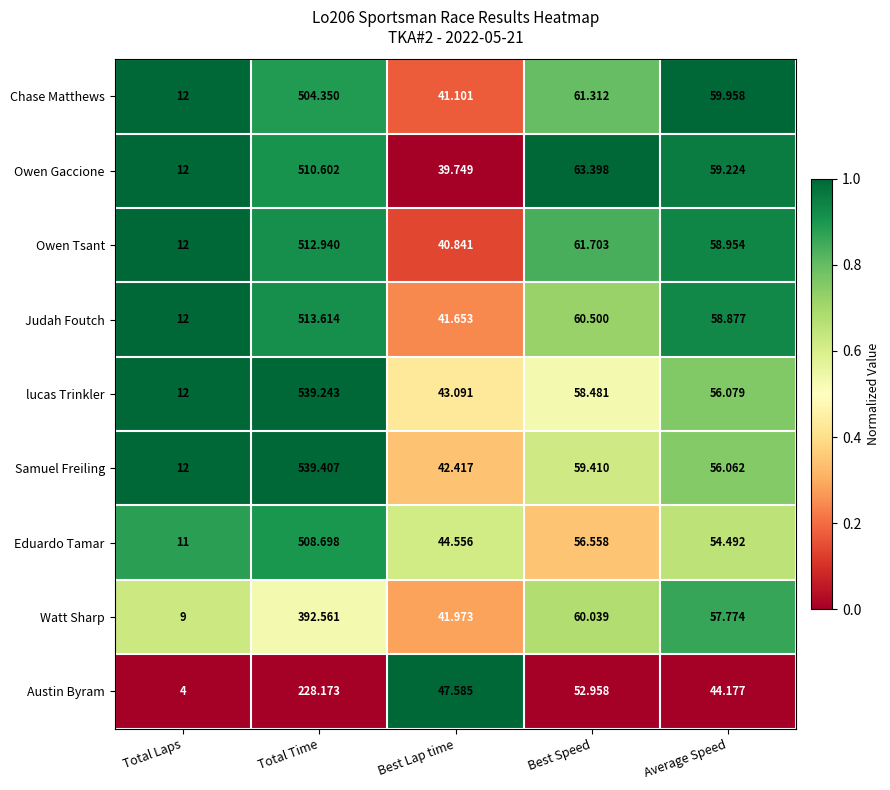

Which series changed the most between Total Time and Average Speed?

Samuel Freiling